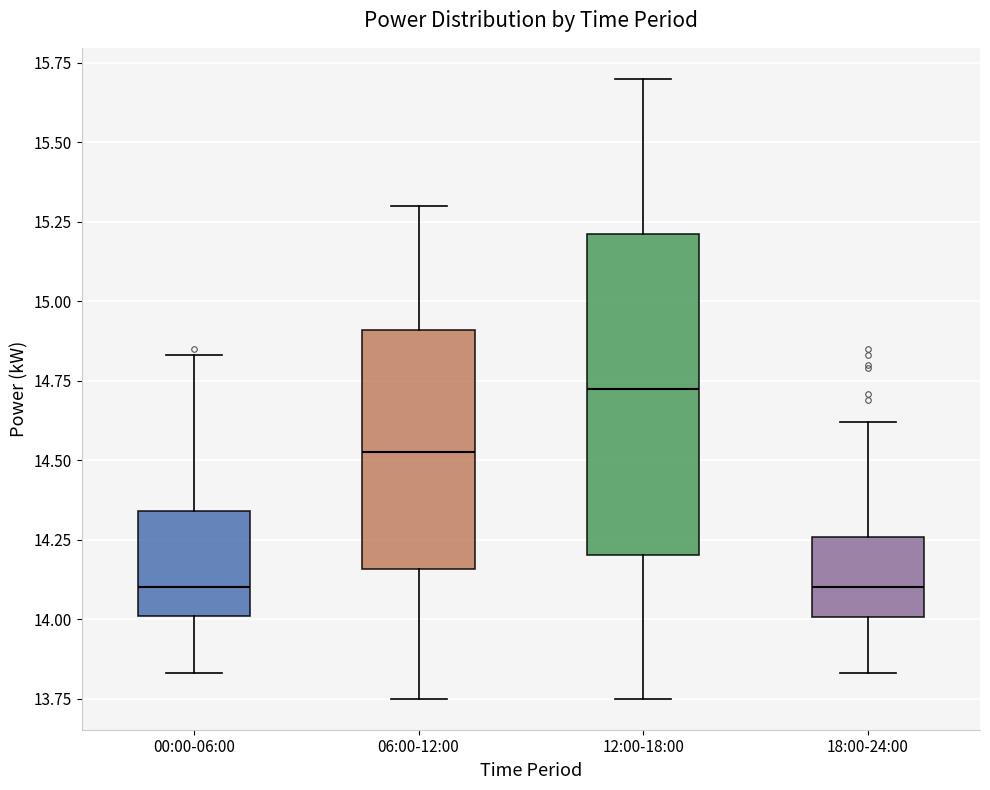

Comparing the boxes themselves (not the whiskers), which one is the tallest?

12:00-18:00